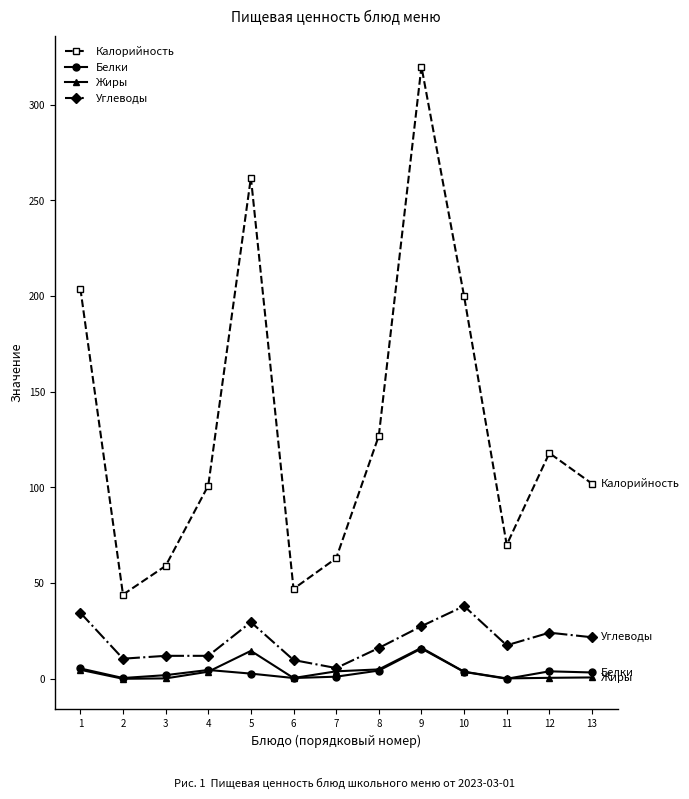

Which series has the largest total across all categories?

Калорийность